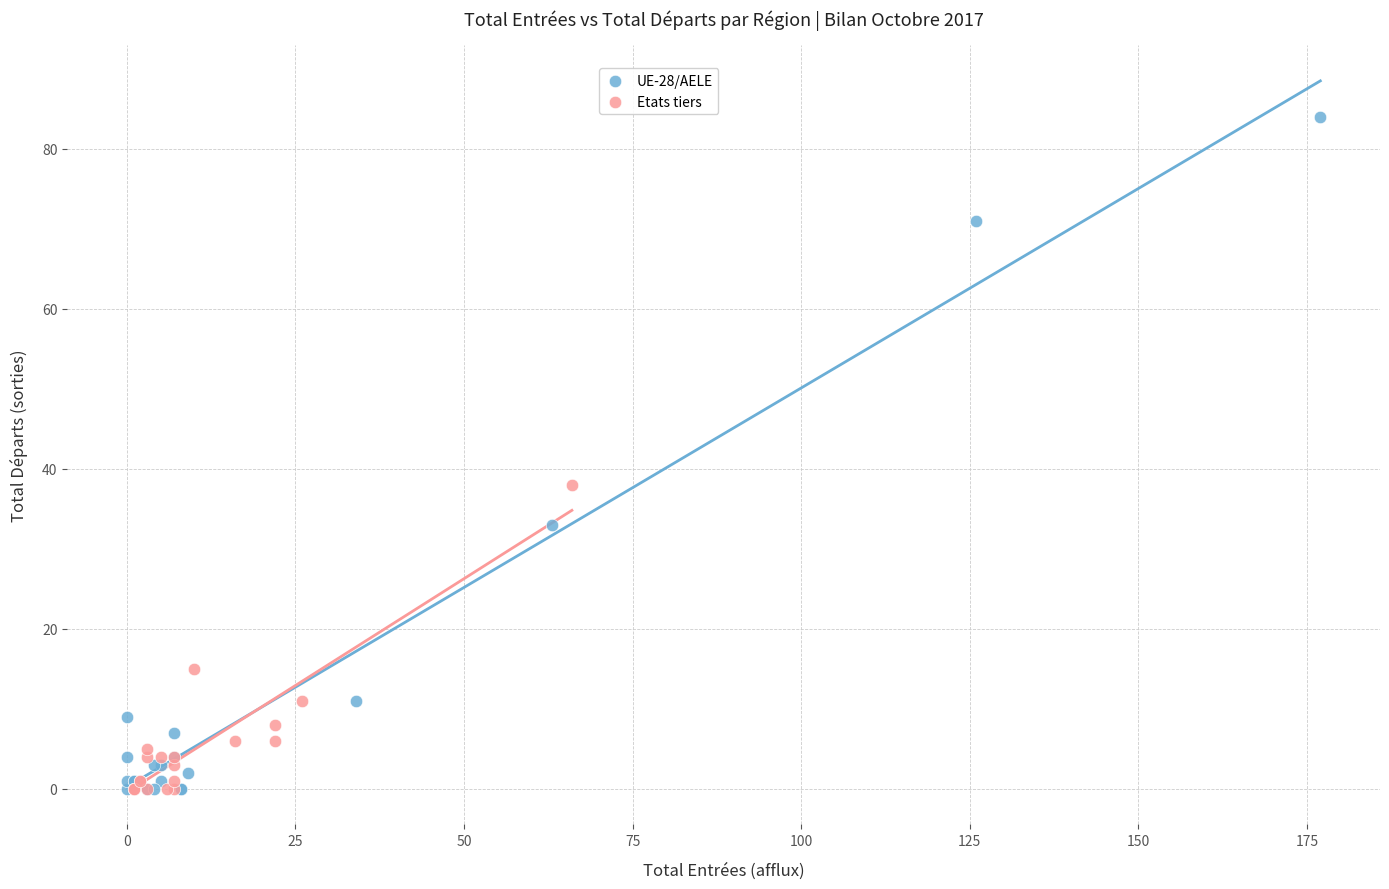

Which series has the largest Y range (max minus min)?

UE-28/AELE